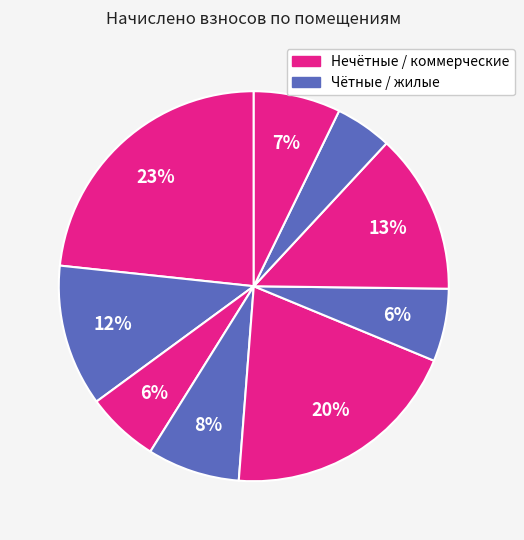

How many slices are in this pie chart?

9